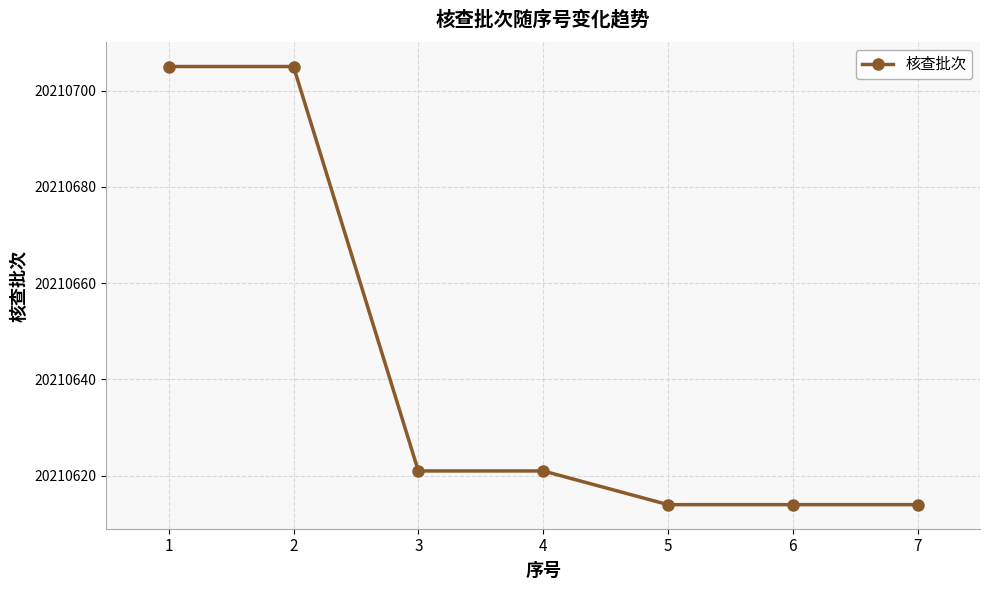

What is the difference between the maximum and minimum values?

91